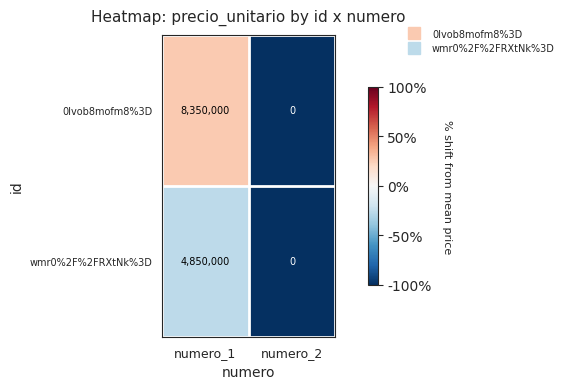

The 0Ivob8mofm8%3D series shows -4291600 at numero_2. True or false?

False